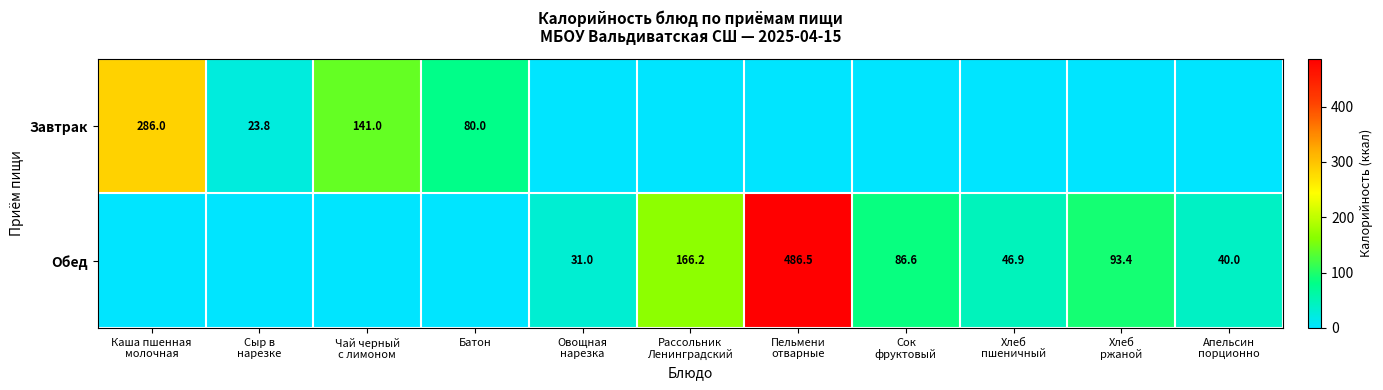

At which category is the sum across all series the highest?

Пельмени
отварные